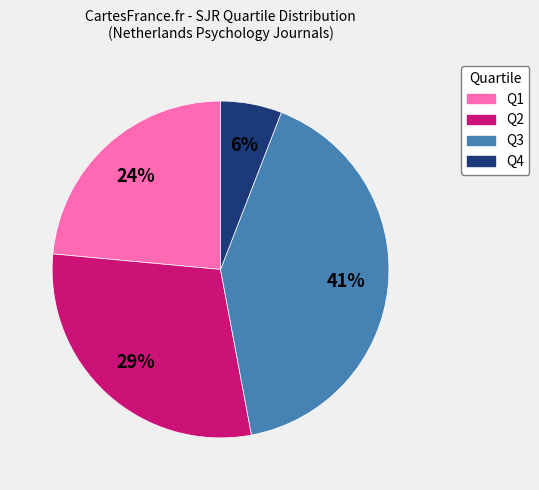

To the nearest percent, what is the combined percentage of Q2 and Q1?

53%